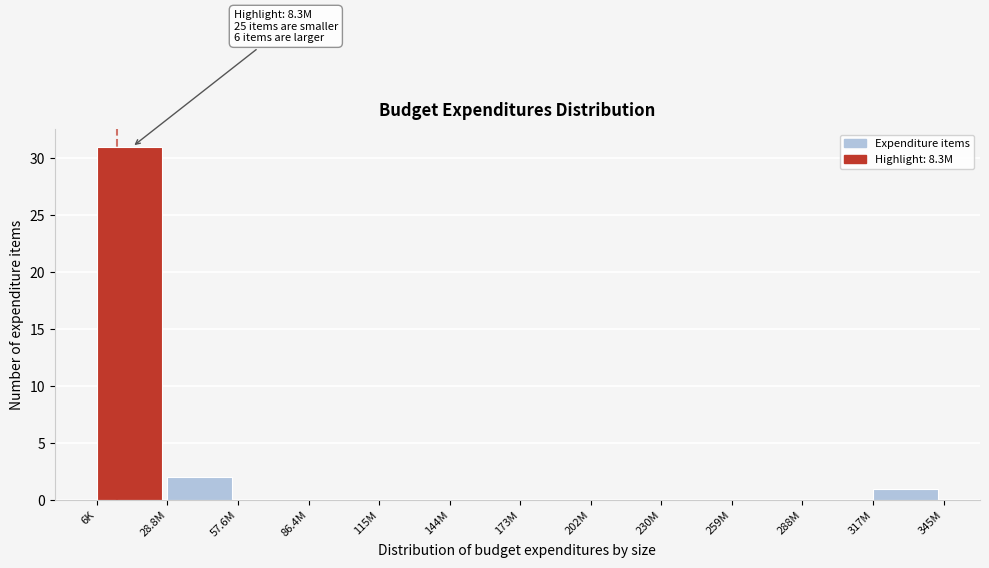

Reading left to right, list all the values displayed in this chart.

6K=31	28.8M=2	57.6M=0	86.4M=0	115M=0	144M=0	173M=0	202M=0	230M=0	259M=0	288M=0	317M=1